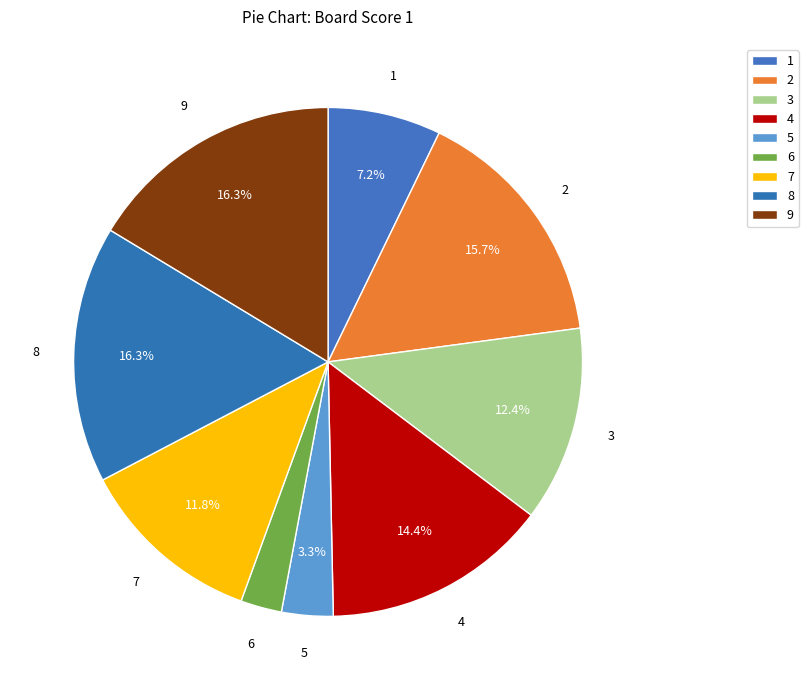

Approximately how many times larger is the value at 3 compared to 5?

3.8